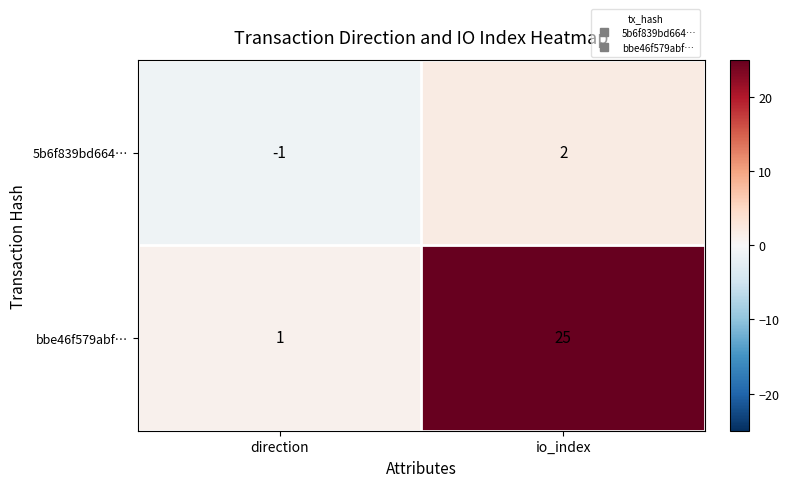

At which category is the sum across all series the highest?

io_index